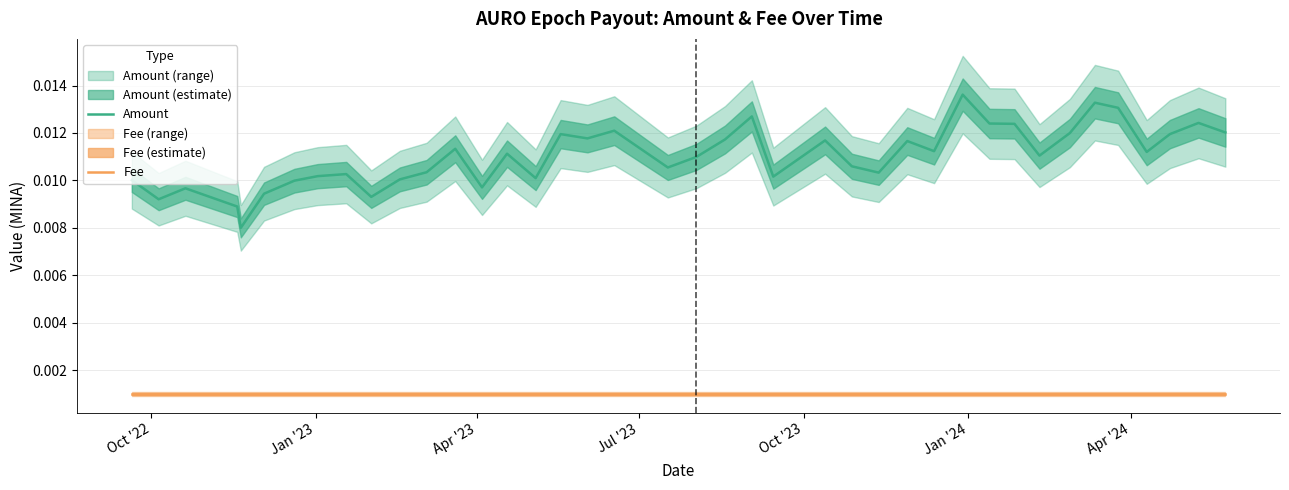

In Amount, how many points are lower than both neighbors (excluding endpoints)?

12